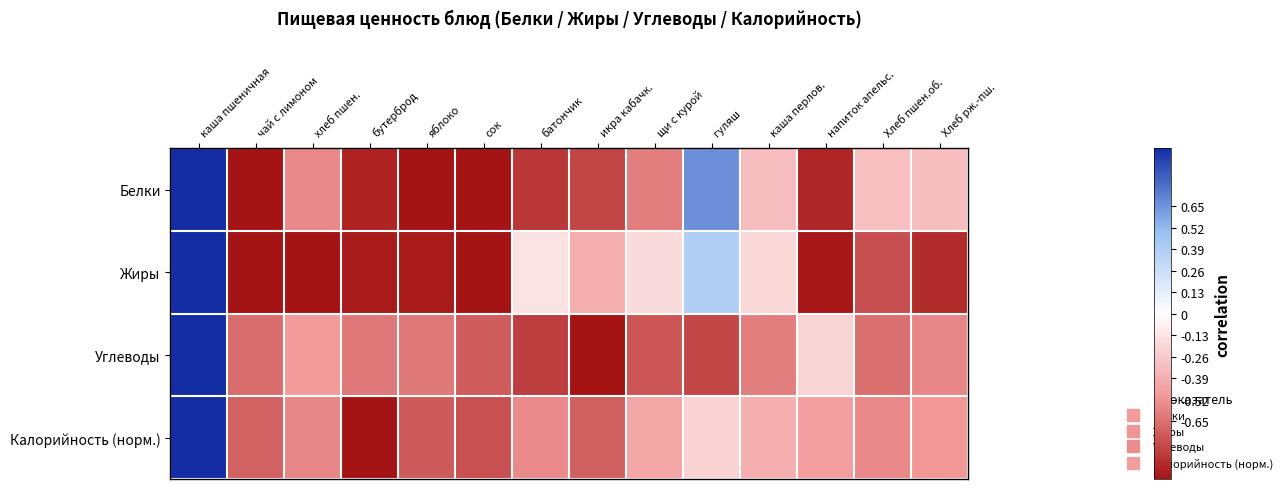

Between чай с лимоном and яблоко, which is larger?

чай с лимоном